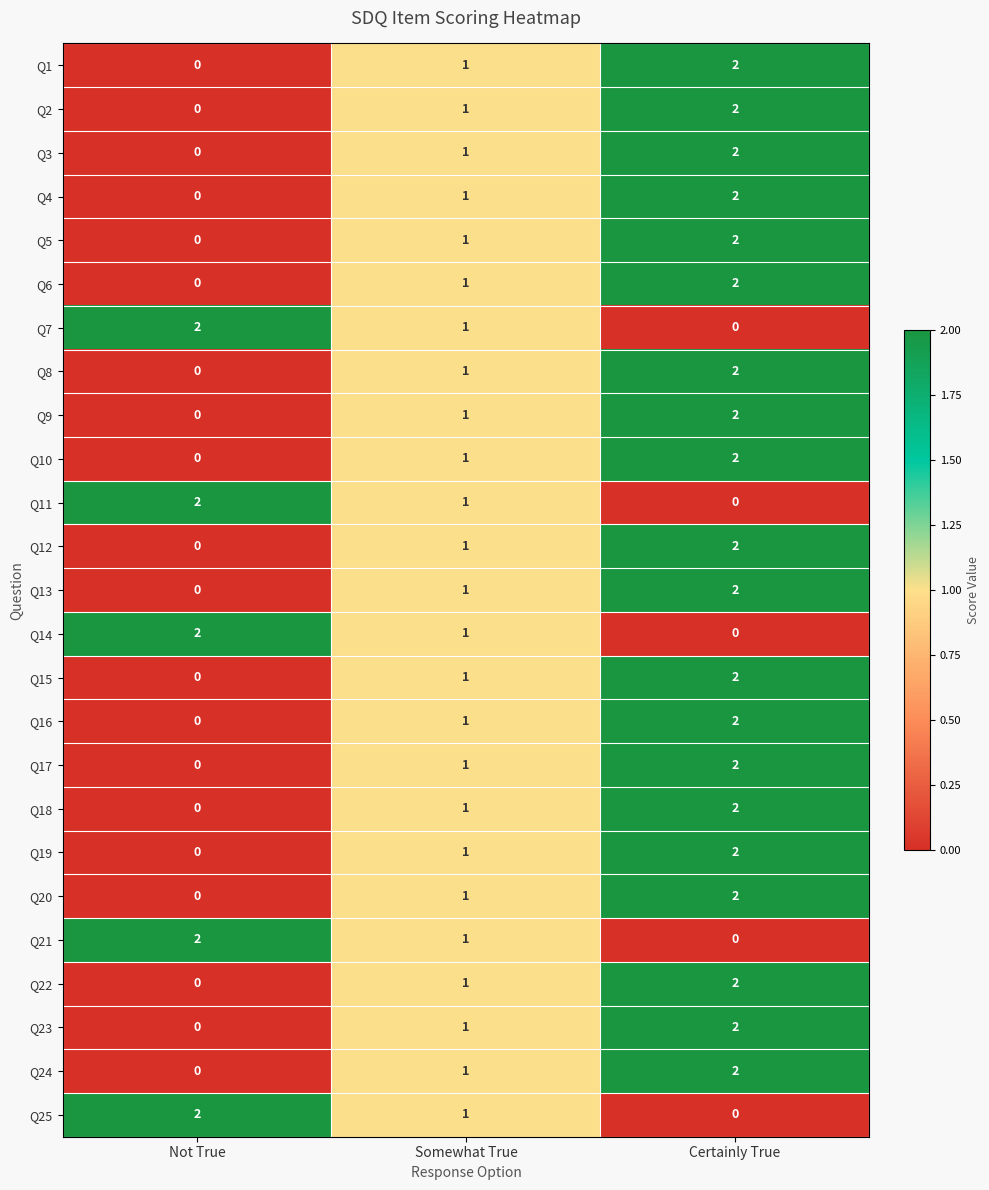

Is the value of Q19 at Somewhat True greater than the value of Q3 at Not True?

Yes